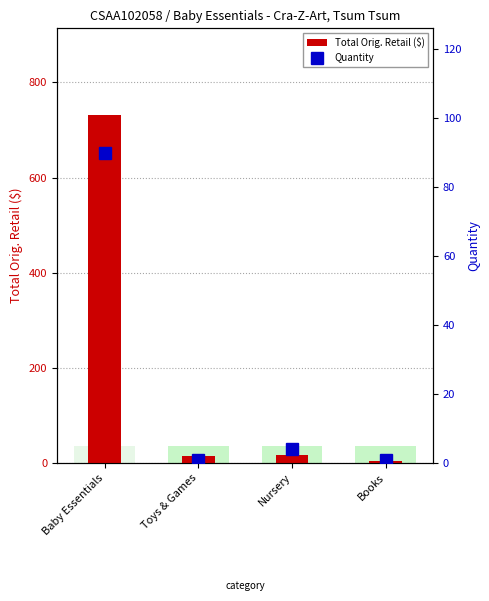

What is the approximate value of Quantity at Nursery?

4.0